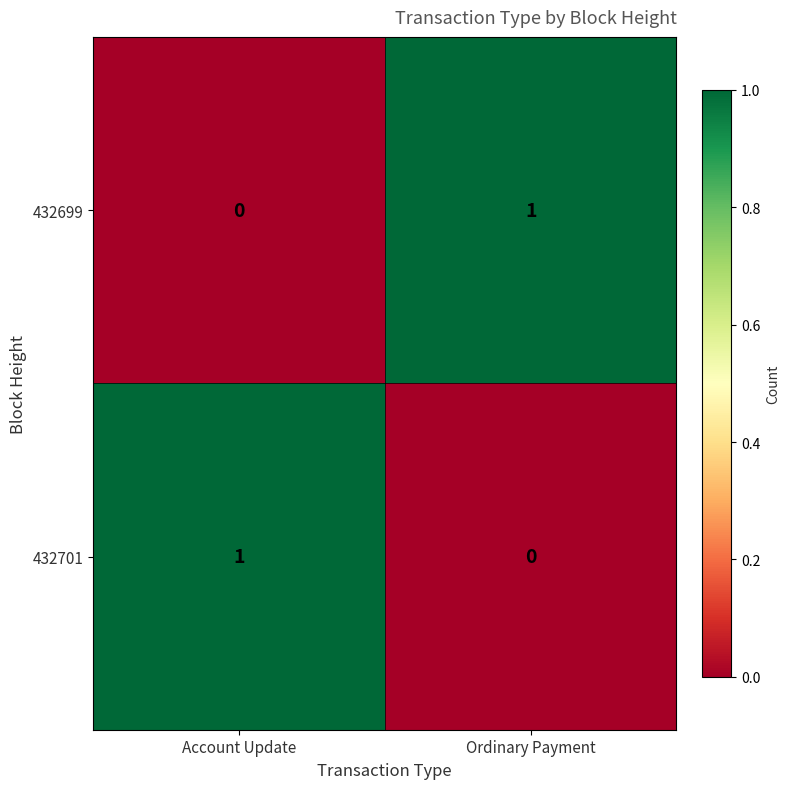

Rank the categories by 432699 value from lowest to highest.

Account Update, Ordinary Payment